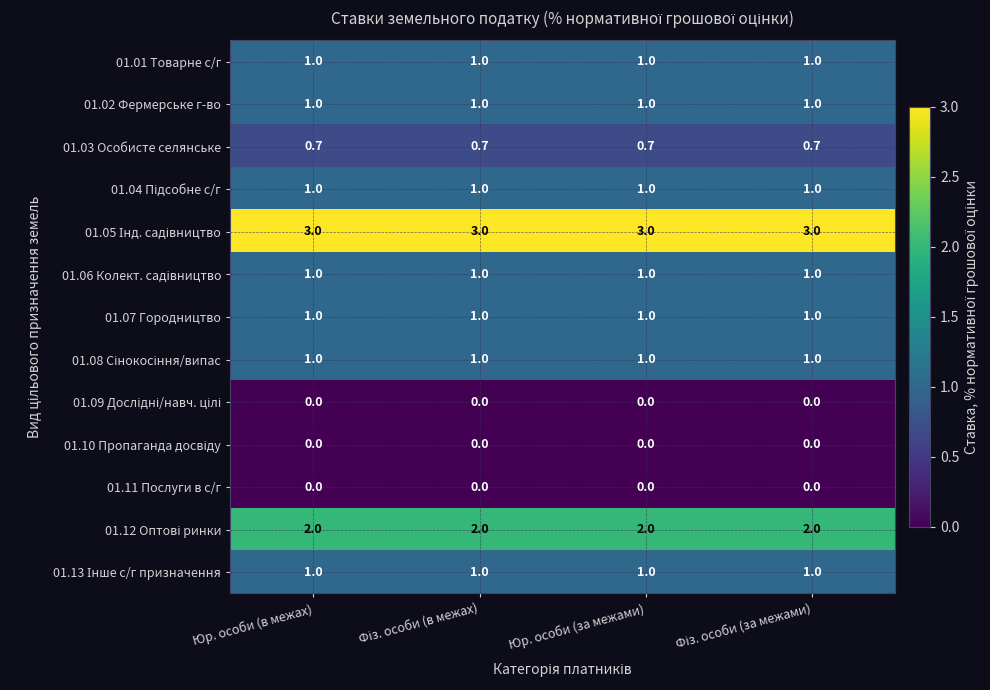

True or false: 01.07 Городництво has a value of 1.0 at Юр. особи (за межами).

True